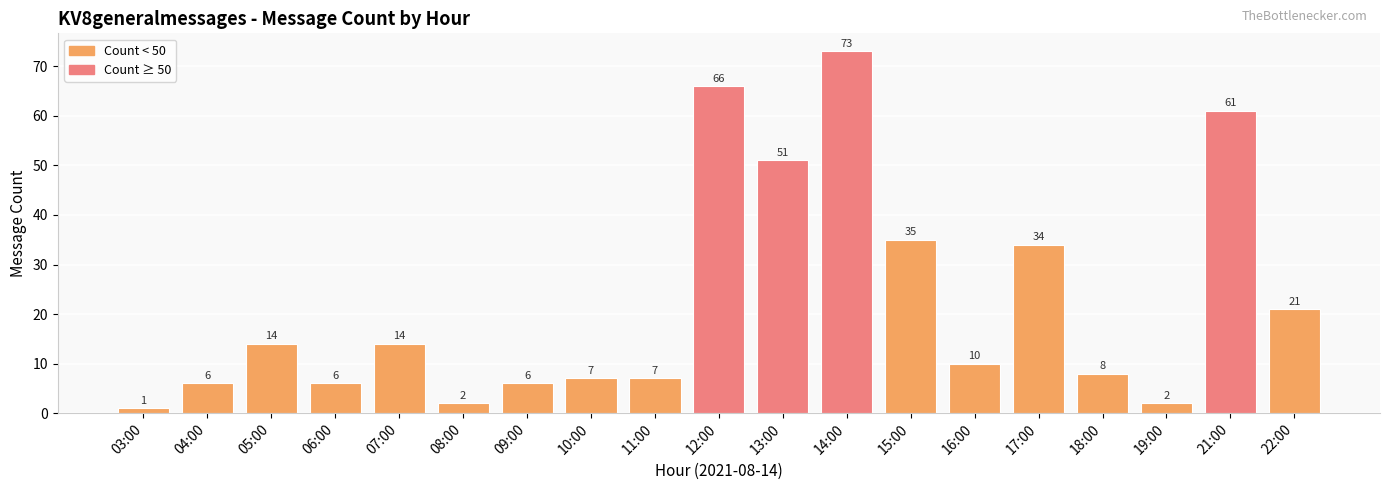

What is the change in value from 12:00 to 15:00?

-31